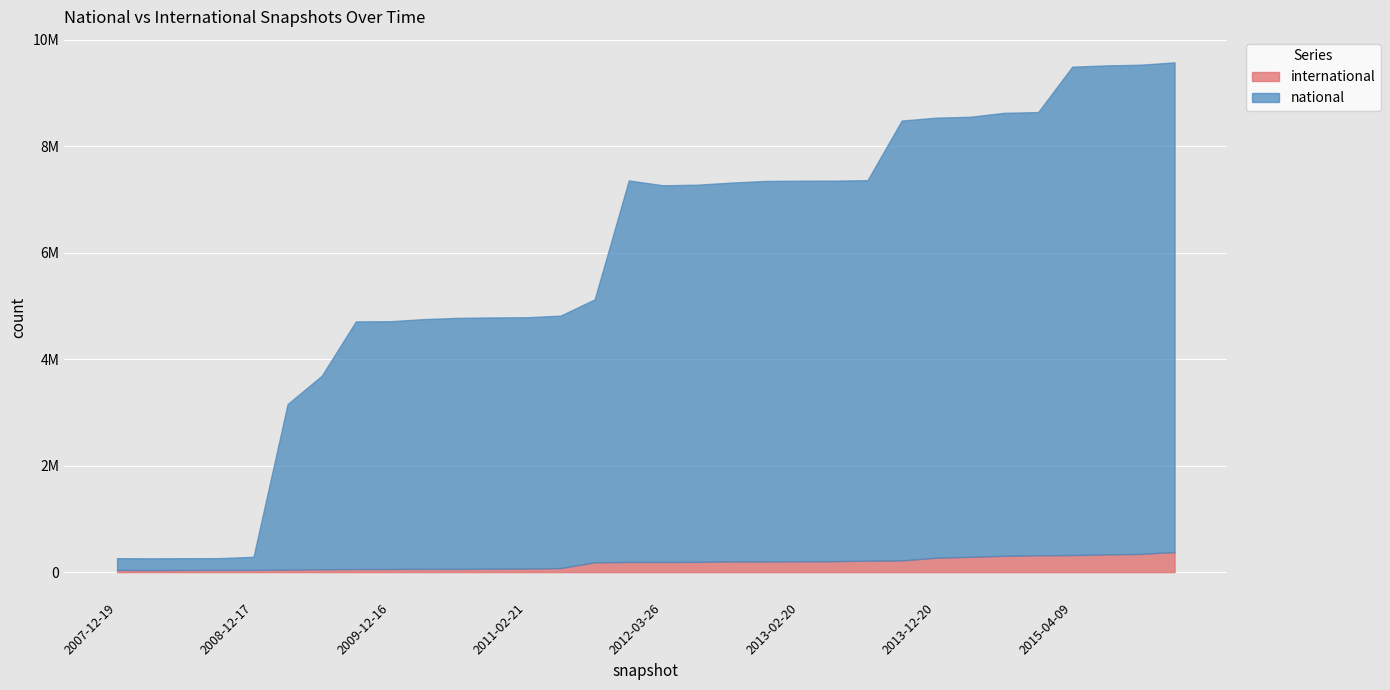

Reading right to left, list all the values displayed in this chart.

international: 2016-01-04=378410	2015-10-01=342081	2015-07-03=332913	2015-04-09=320162	2015-01-19=317416	2014-09-08=306230	2014-03-28=287608	2013-12-20=270848	2013-09-10=219567	2013-07-09=214263	2013-05-21=205034	2013-02-20=203820	2012-12-11=199734	2012-10-31=200674	2012-07-13=192419	2012-03-26=191415	2012-01-18=191119	2011-09-05=184492	2011-06-10=76204	2011-02-21=67338	2010-11-17=63875	2010-07-26=60256	2010-04-01=60790	2009-12-16=58825	2009-09-25=58253	2009-06-17=53829	2009-04-06=46944	2008-12-17=41789	2008-10-10=40774	2008-06-27=40583	2008-04-01=37723	2007-12-19=40812
national: 2016-01-04=9199212	2015-10-01=9191457	2015-07-03=9187862	2015-04-09=9176508	2015-01-19=8325743	2014-09-08=8323451	2014-03-28=8267576	2013-12-20=8267576	2013-09-10=8264187	2013-07-09=7150252	2013-05-21=7150260	2013-02-20=7150260	2012-12-11=7150240	2012-10-31=7117850	2012-07-13=7086718	2012-03-26=7077276	2012-01-18=7167870	2011-09-05=4940819	2011-06-10=4742610	2011-02-21=4721322	2010-11-17=4721322	2010-07-26=4716978	2010-04-01=4693356	2009-12-16=4654813	2009-09-25=4652643	2009-06-17=3635681	2009-04-06=3111623	2008-12-17=246738	2008-10-10=221729	2008-06-27=221150	2008-04-01=221169	2007-12-19=221169